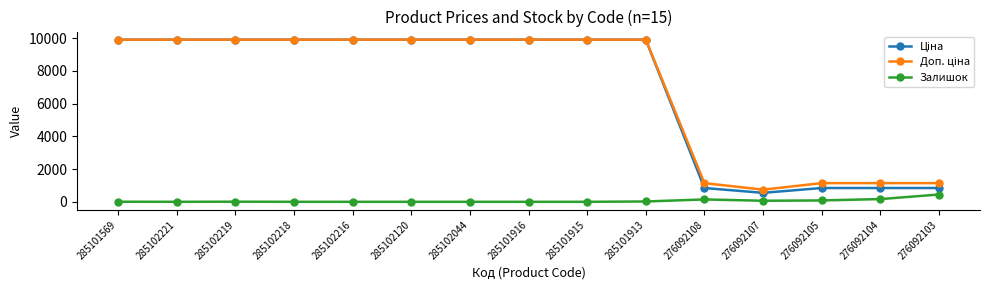

The Залишок series shows 0.0 at 285102216. True or false?

True